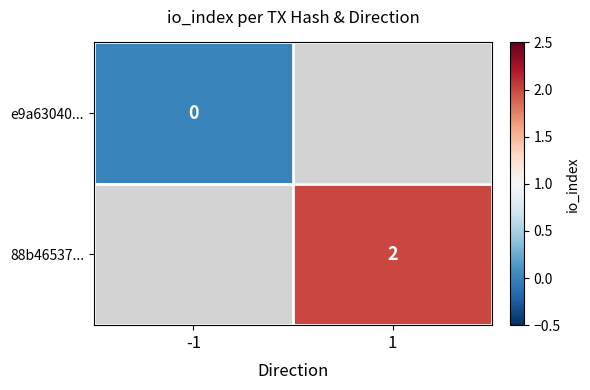

Count the number of categories in the chart.

2